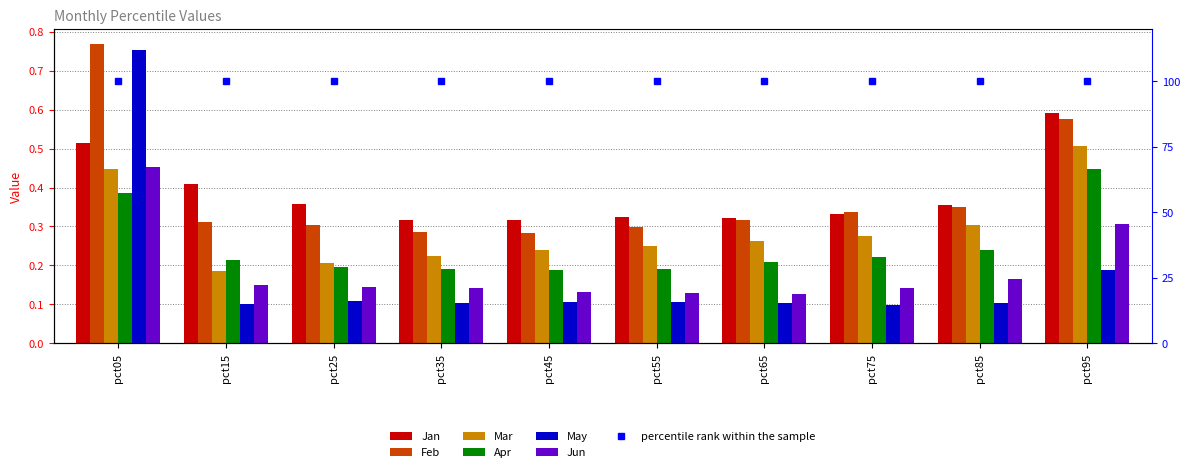

What is the value of the May bar at the 10th from the left?

0.2